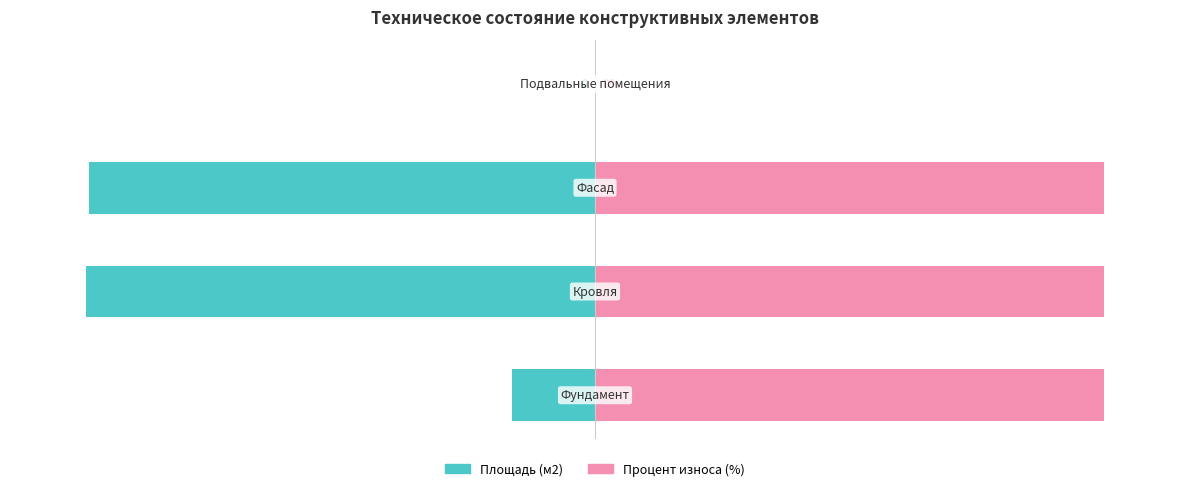

What are all the series names shown in the legend?

Площадь (м2), Процент износа (%)